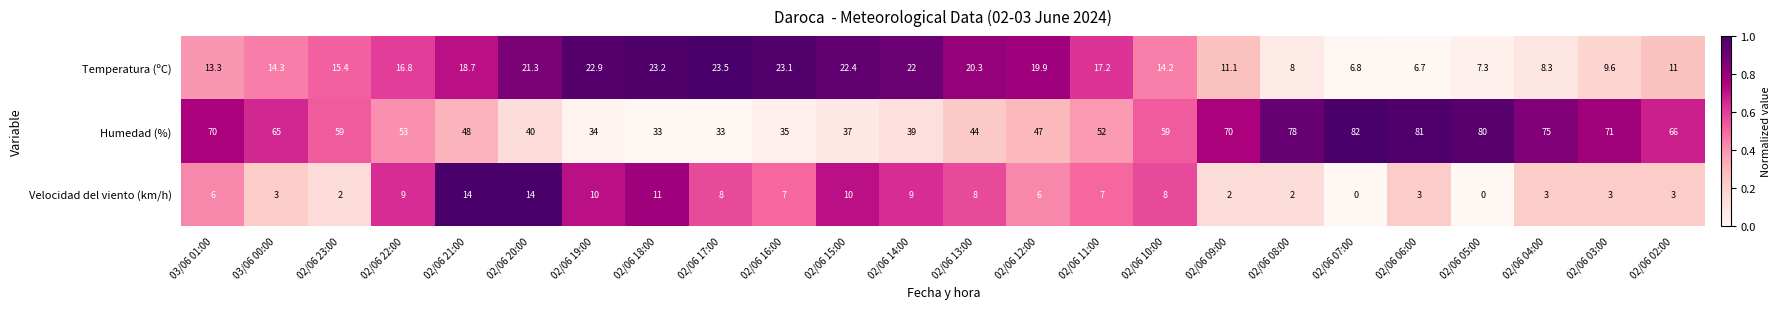

Is it true that Velocidad del viento (km/h) equals 11.0 at 02/06 18:00?

True